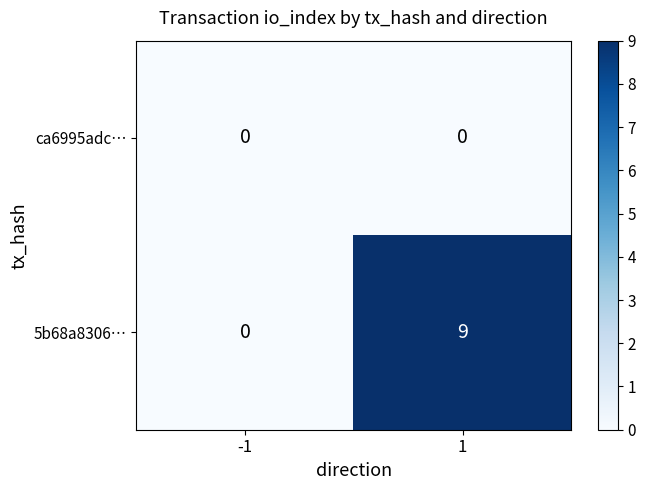

At 1, list the series in order from largest to smallest.

5b68a8306…, ca6995adc…